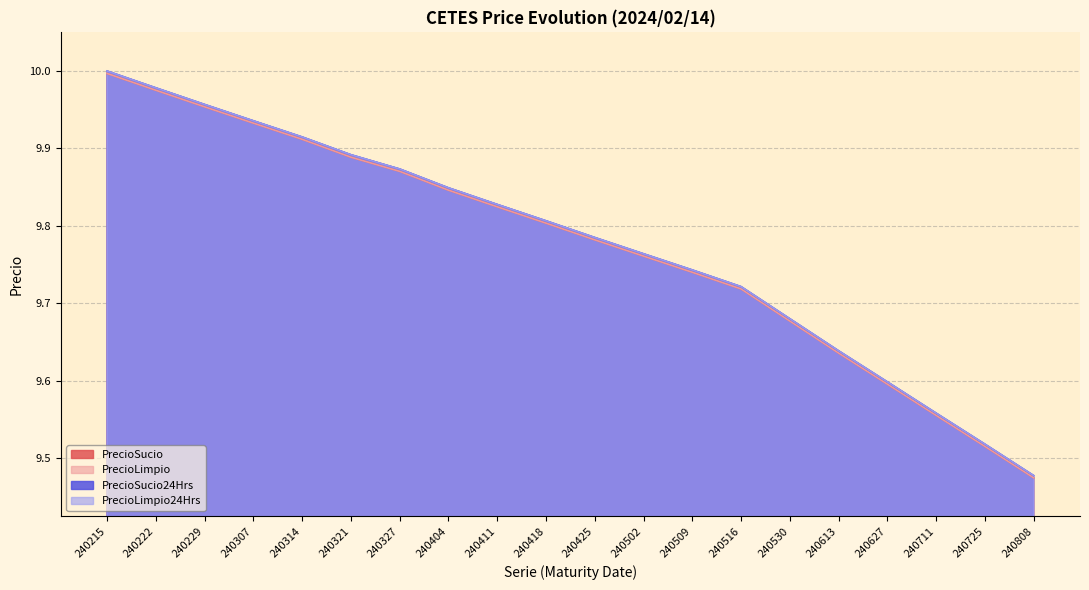

Reading right to left, what are all the values shown in this chart?

PrecioSucio: 9.5	9.5	9.6	9.6	9.6	9.7	9.7	9.7	9.8	9.8	9.8	9.8	9.8	9.9	9.9	9.9	9.9	10.0	10.0	10.0
PrecioLimpio: 9.5	9.5	9.6	9.6	9.6	9.7	9.7	9.7	9.8	9.8	9.8	9.8	9.8	9.9	9.9	9.9	9.9	10.0	10.0	10.0
PrecioSucio24Hrs: 9.5	9.5	9.6	9.6	9.6	9.7	9.7	9.7	9.8	9.8	9.8	9.8	9.8	9.9	9.9	9.9	9.9	10.0	10.0	10.0
PrecioLimpio24Hrs: 9.5	9.5	9.6	9.6	9.6	9.7	9.7	9.7	9.8	9.8	9.8	9.8	9.8	9.9	9.9	9.9	9.9	10.0	10.0	10.0